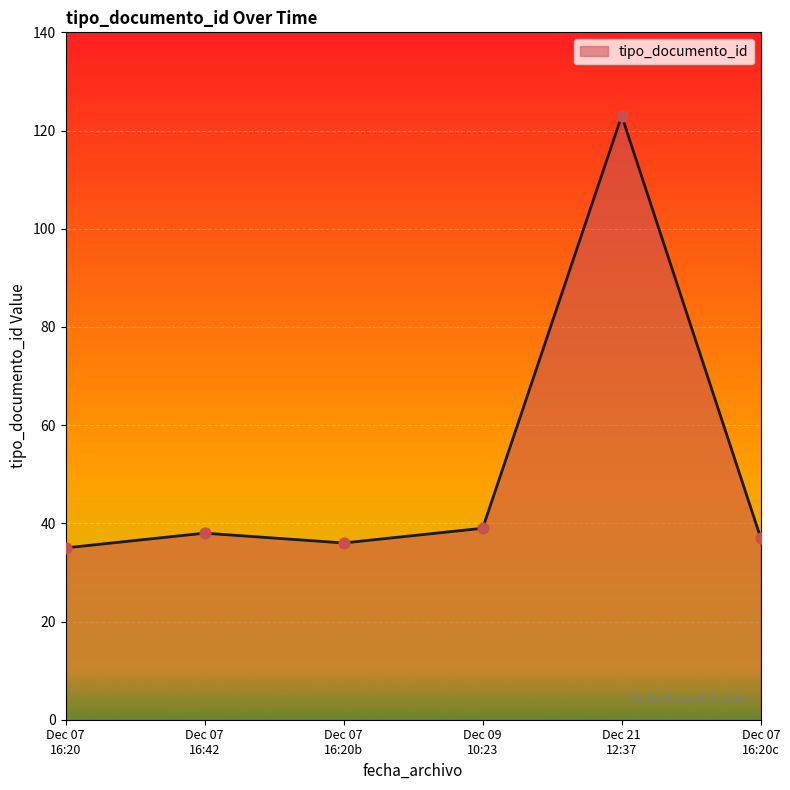

What is the maximum value shown in the chart?

123